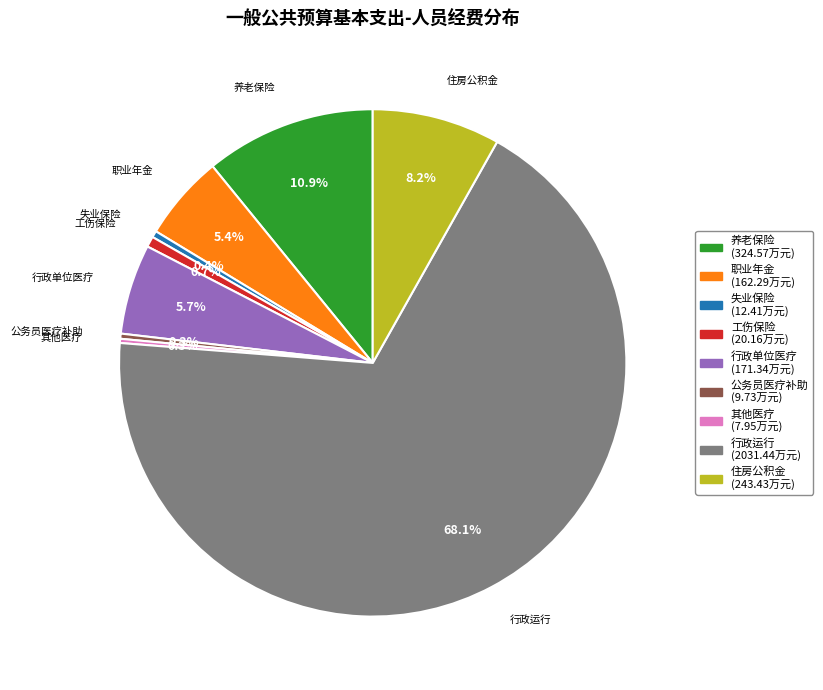

Which category has the biggest portion of the pie?

行政运行